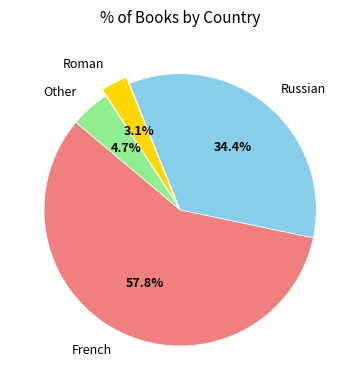

Is the sum of French and Russian greater than half?

Yes